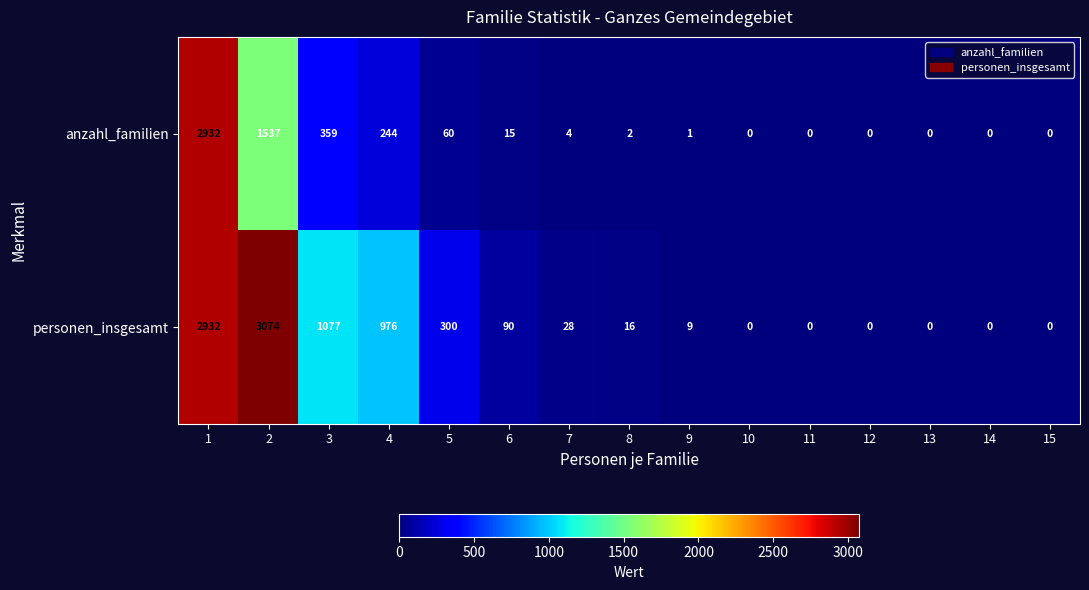

Reading left to right, what are all the values shown in this chart?

anzahl_familien: 1=2932	2=1537	3=359	4=244	5=60	6=15	7=4	8=2	9=1	10=0	11=0	12=0	13=0	14=0	15=0
personen_insgesamt: 1=2932	2=3074	3=1077	4=976	5=300	6=90	7=28	8=16	9=9	10=0	11=0	12=0	13=0	14=0	15=0